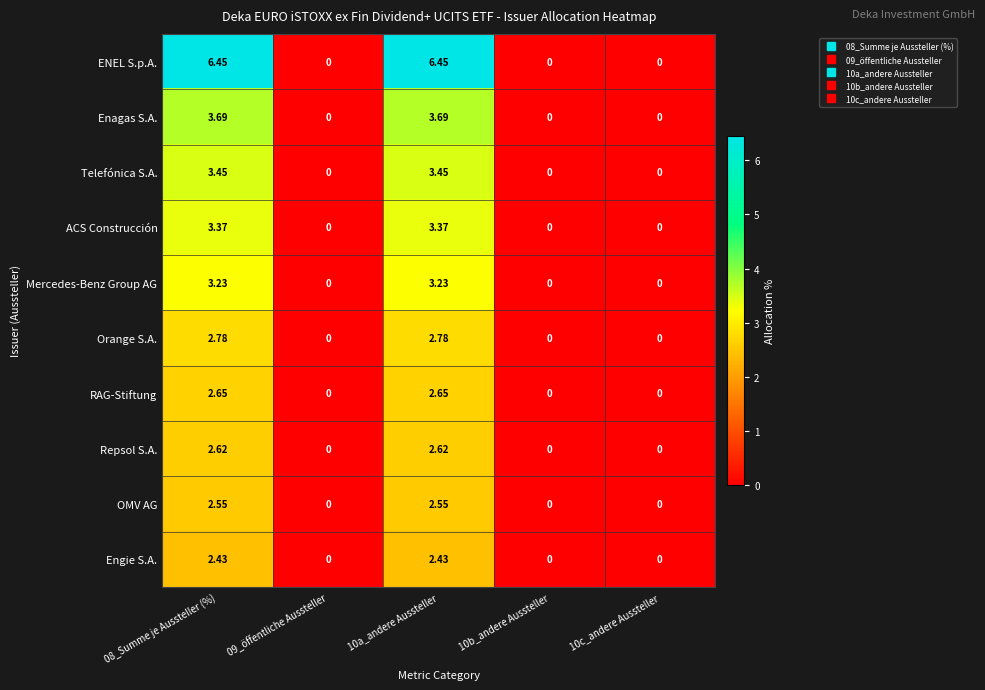

Which series has the largest range (max minus min)?

ENEL S.p.A.